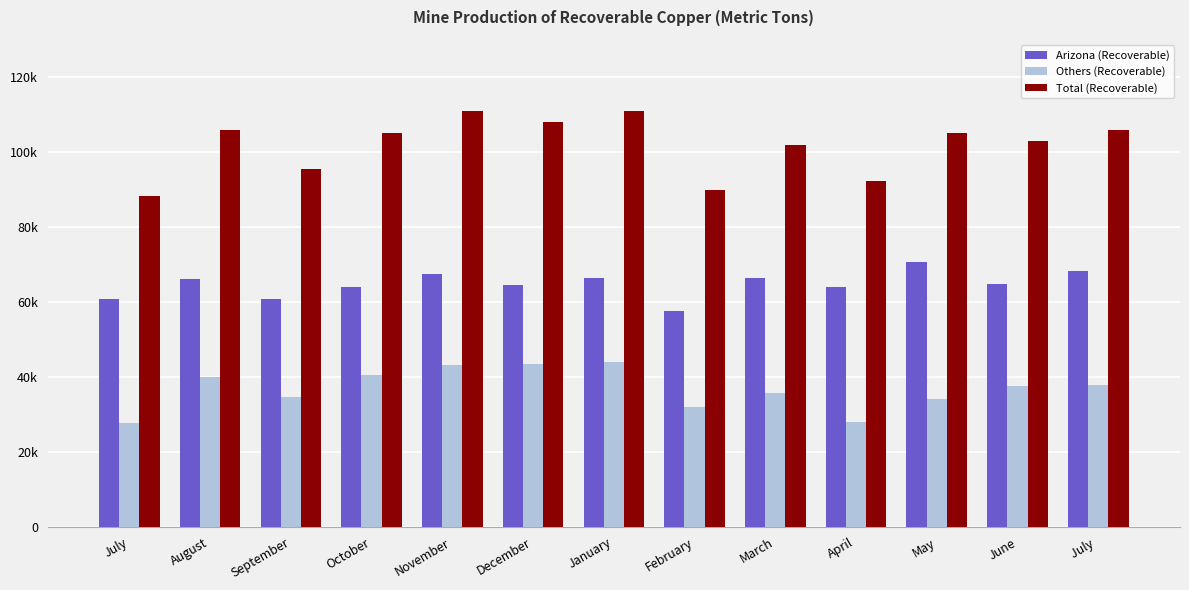

Which series has the largest range (max minus min)?

Total (Recoverable)